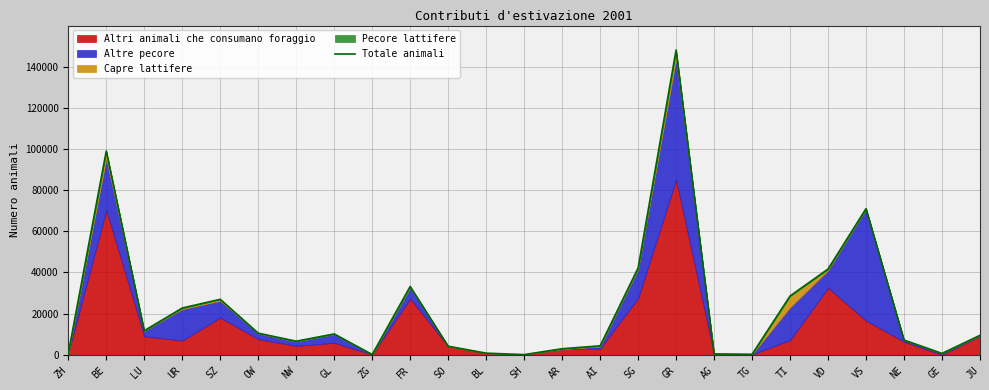

What is the minimum value shown in the chart?

140